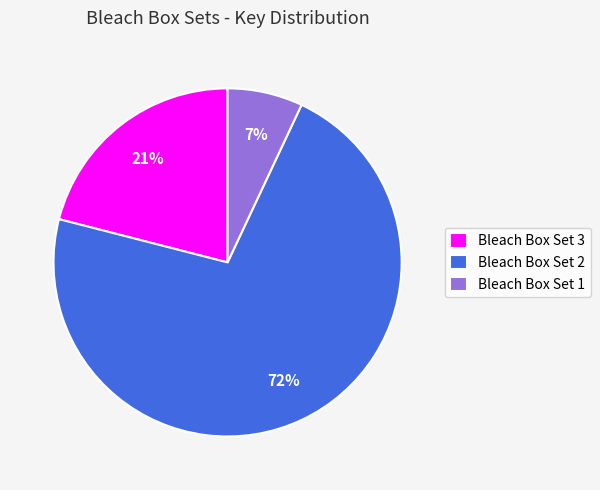

What is the ratio of the value at Bleach Box Set 2 to the value at Bleach Box Set 1?

10.3